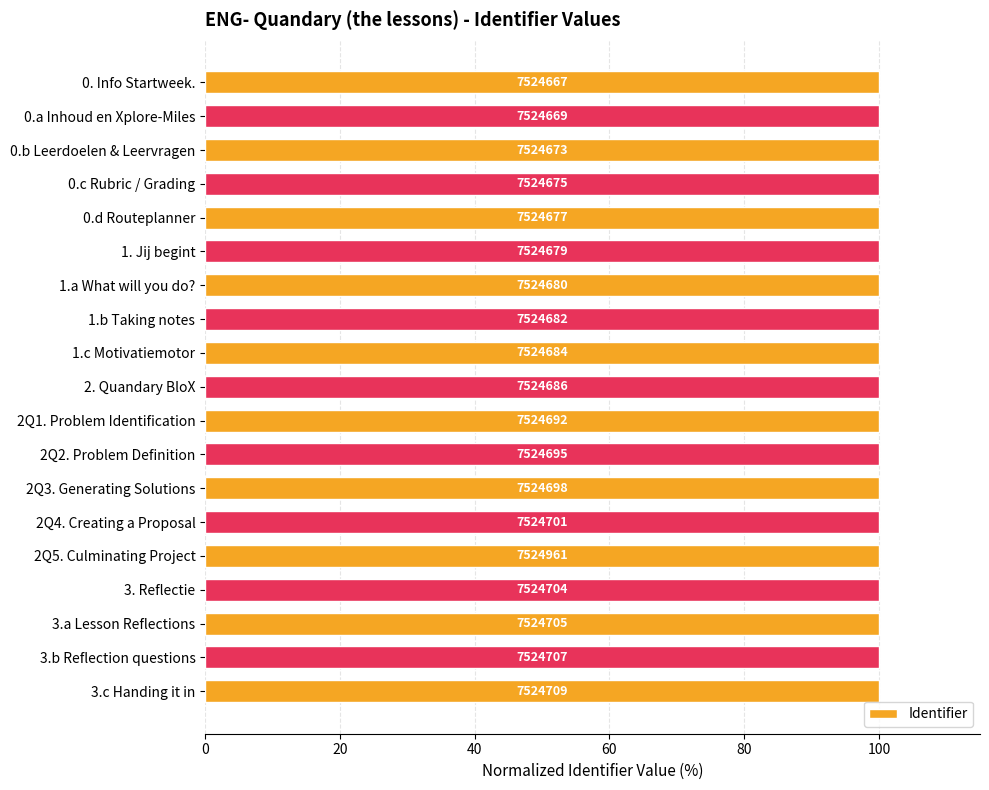

How many bars are there in total?

19